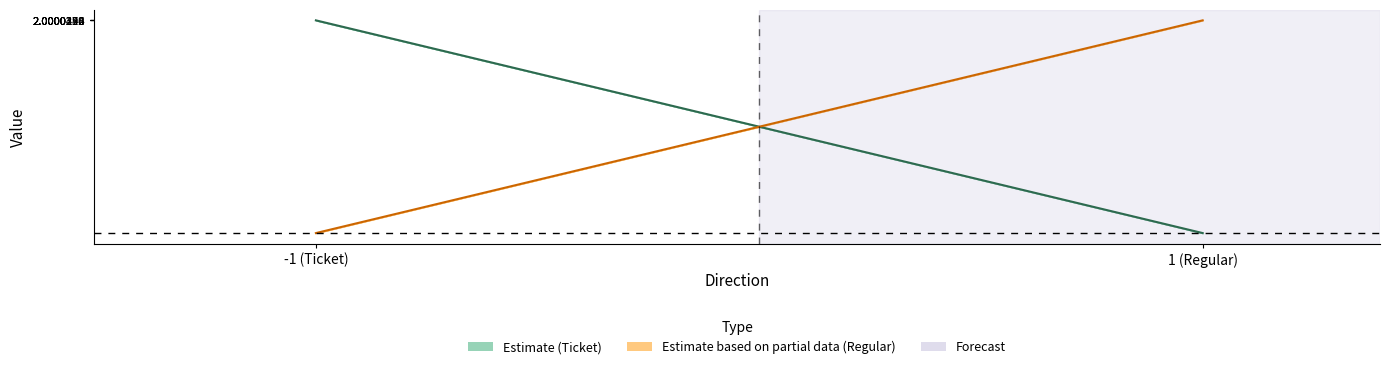

True or false: value and io_index intersect in this chart.

False